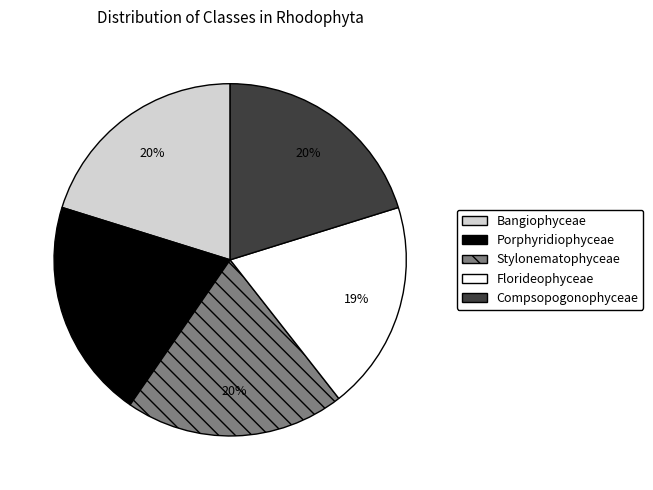

To the nearest percent, what portion does Bangiophyceae represent?

20%